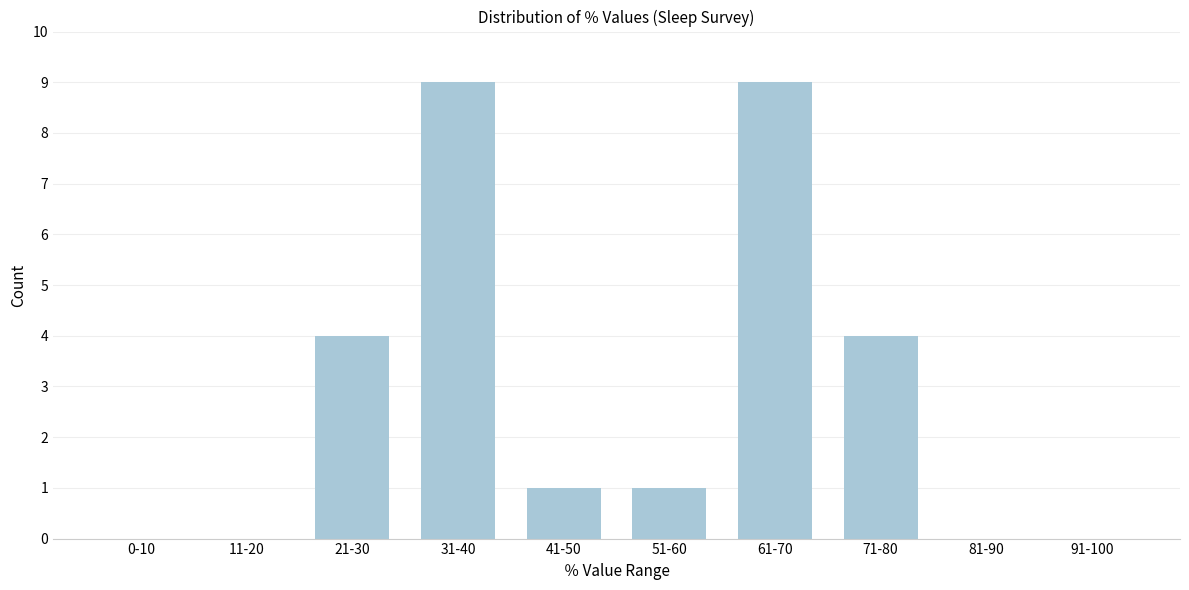

Reading left to right, extract all data points from this chart.

0-10=0	11-20=0	21-30=4	31-40=9	41-50=1	51-60=1	61-70=9	71-80=4	81-90=0	91-100=0